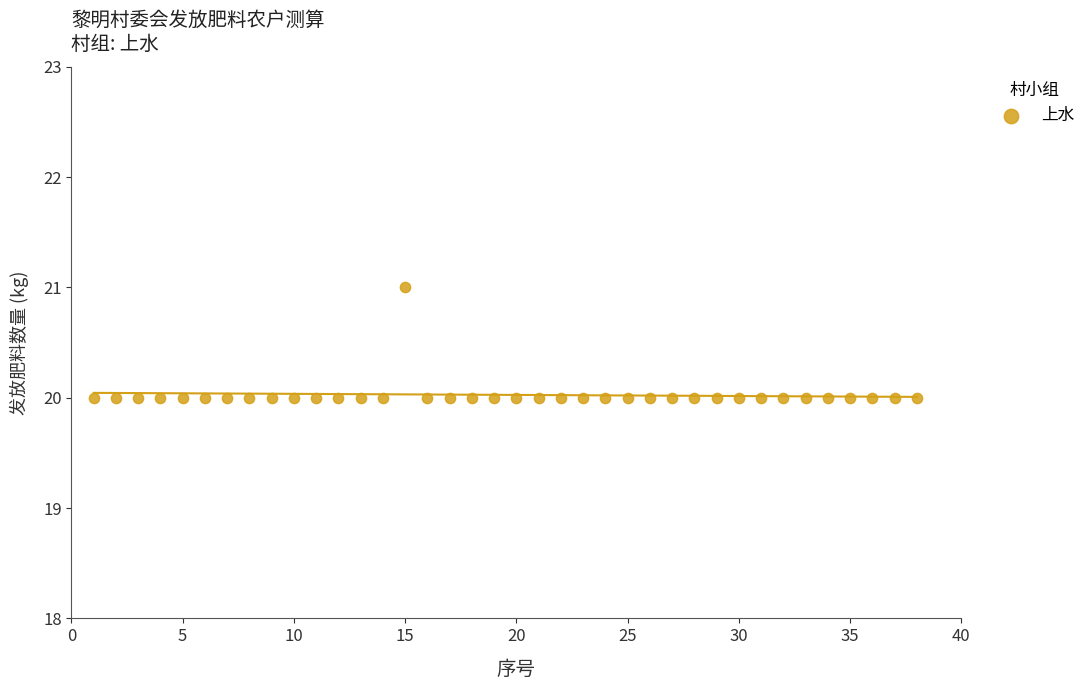

What is the range of X values (max minus min)?

37